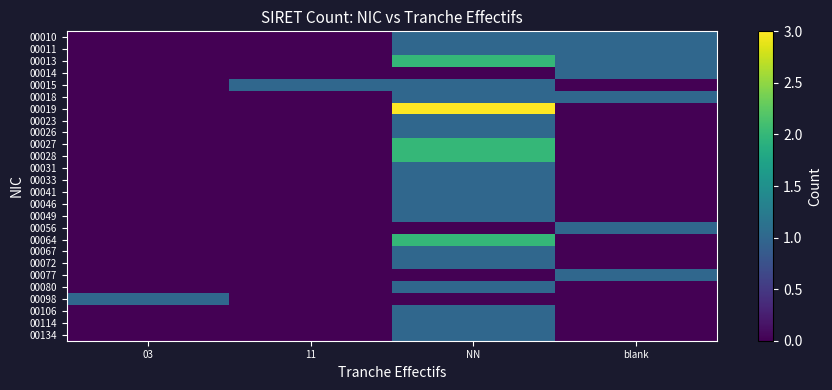

Which category has the lowest value across all series?

03